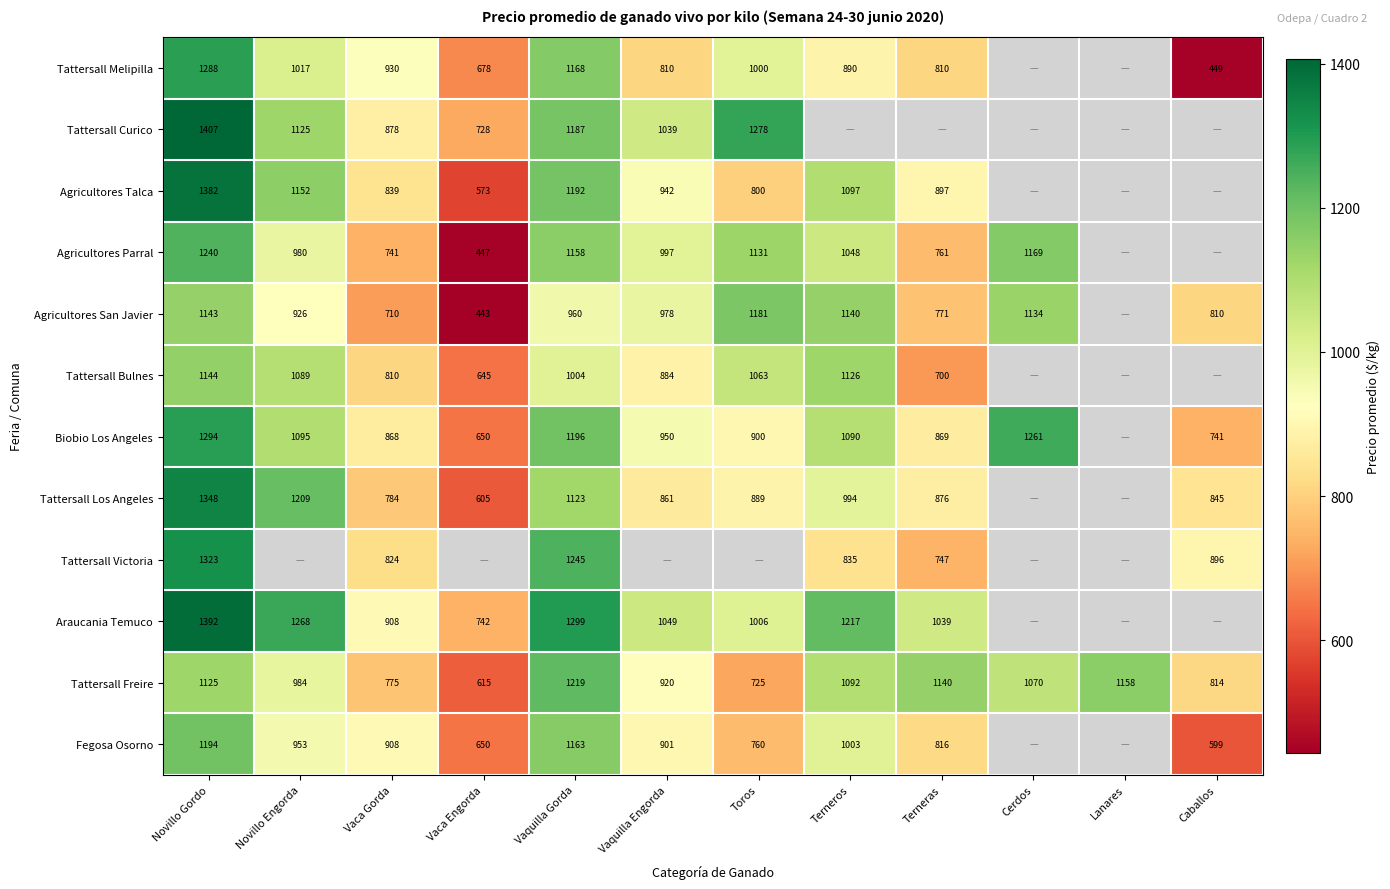

At which label does Tattersall Freire first exceed 1070?

Novillo Gordo